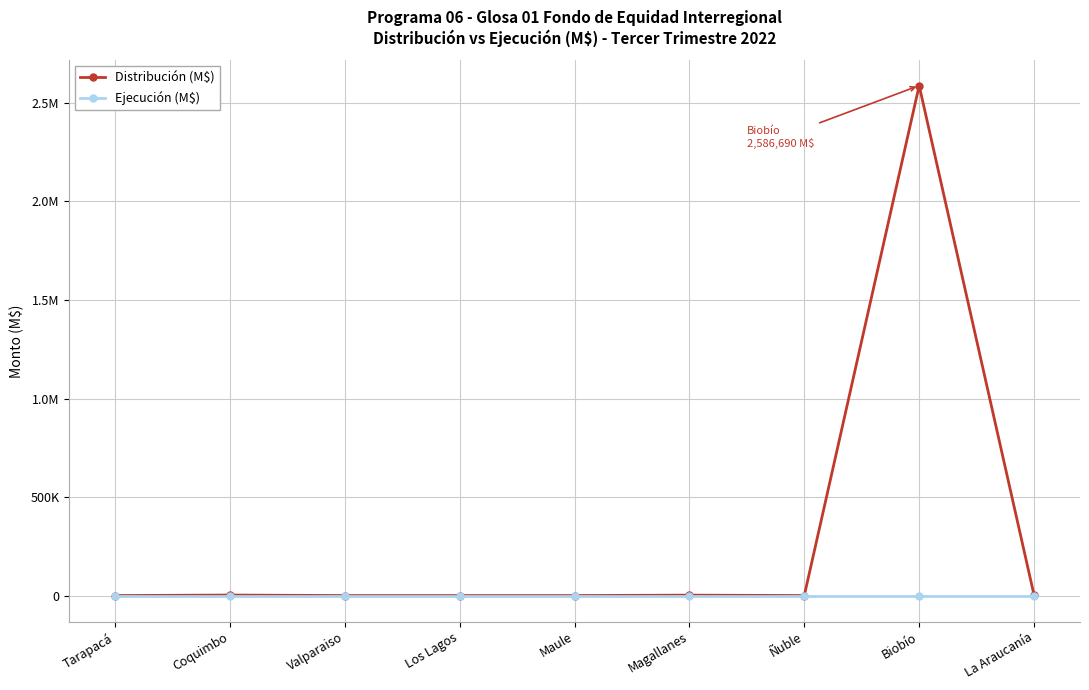

Which category has the highest value across all series?

Biobío